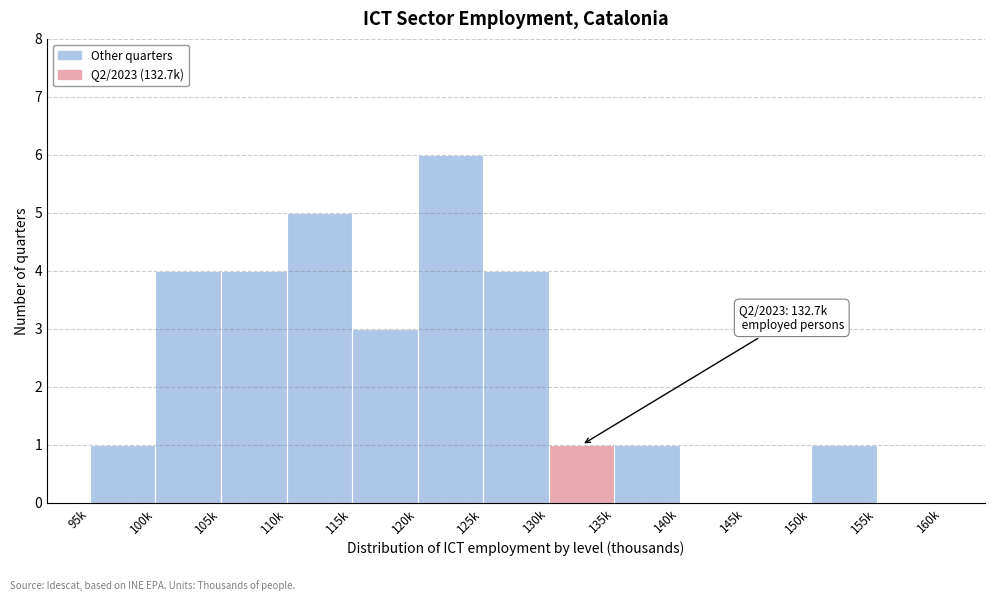

Reading left to right, transcribe all the data shown in this chart.

95k=1	100k=4	105k=4	110k=5	115k=3	120k=6	125k=4	130k=1	135k=1	140k=0	145k=0	150k=1	155k=0